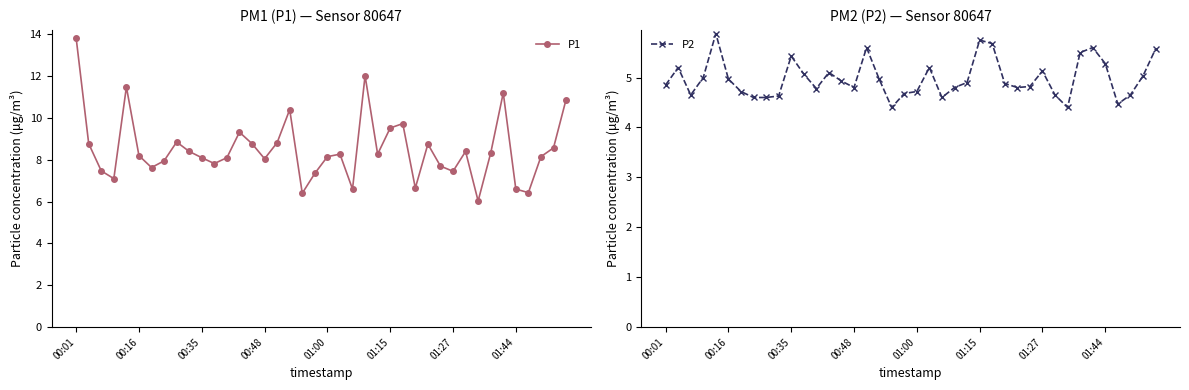

What is the sum of all P1 values?

340.5